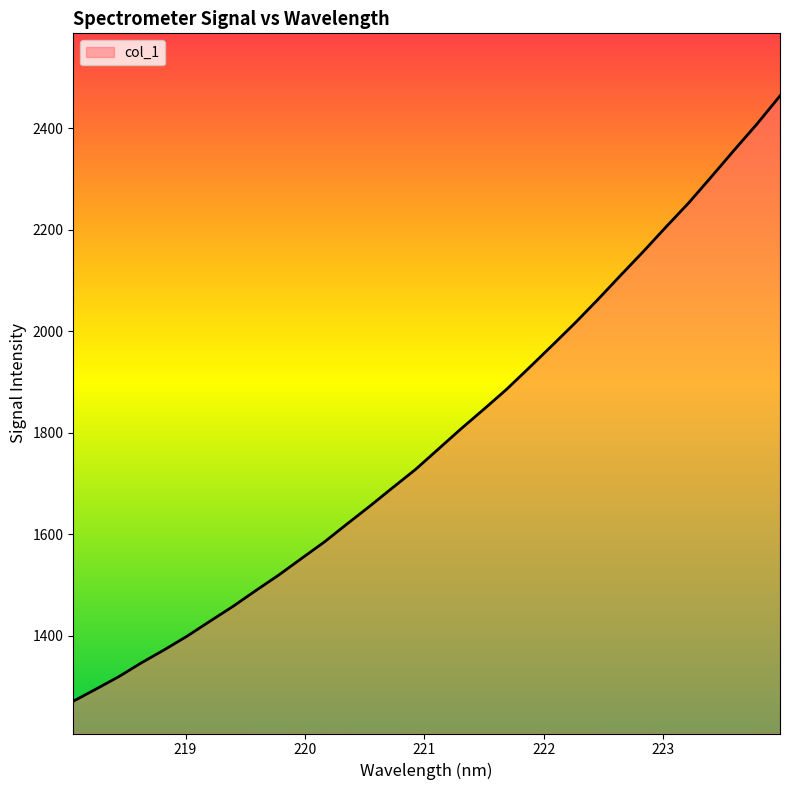

What is the smallest value displayed?

1271.2